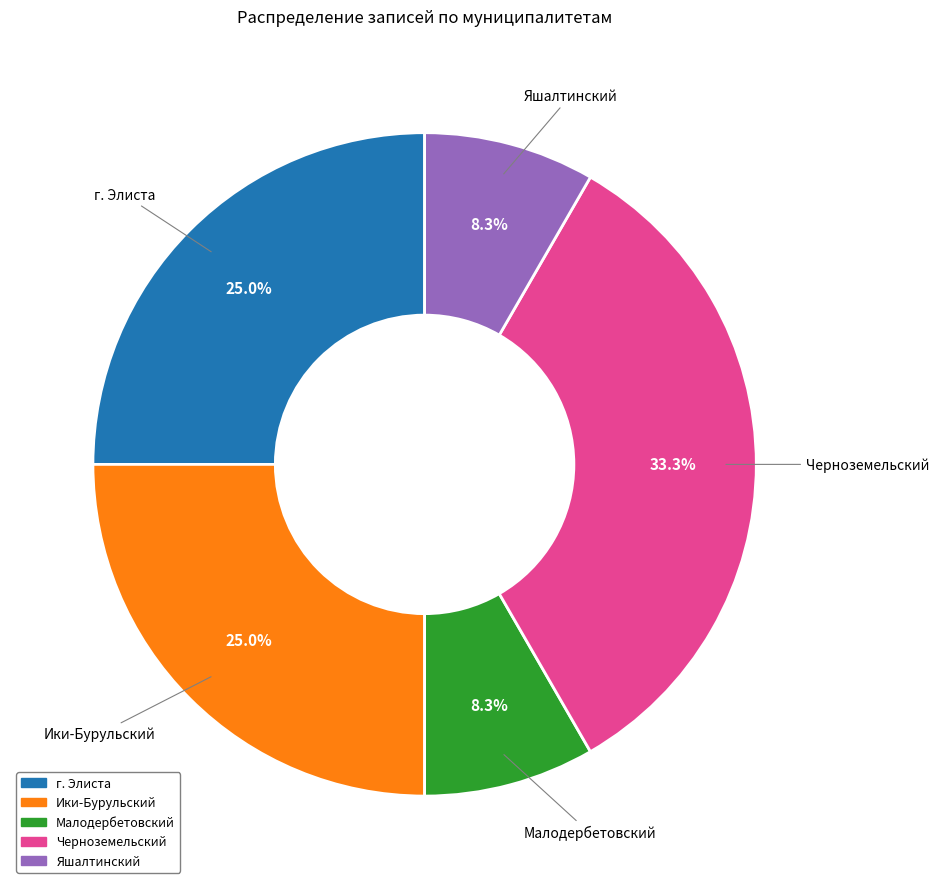

Is it true that г. Элиста is 25% of the pie?

True